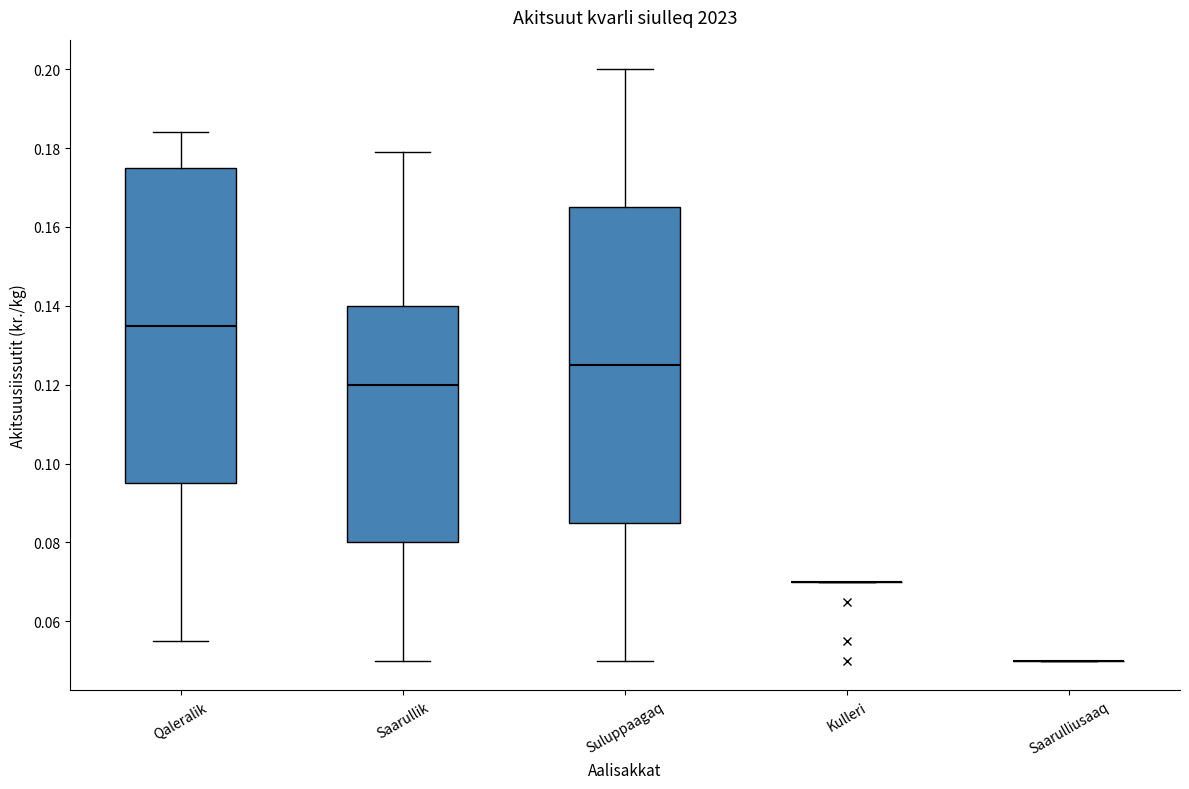

Where does the upper whisker of the box for Qaleralik end on the y-axis? The values are not printed on the chart, so give them approximately, as read against the axis.

0.184